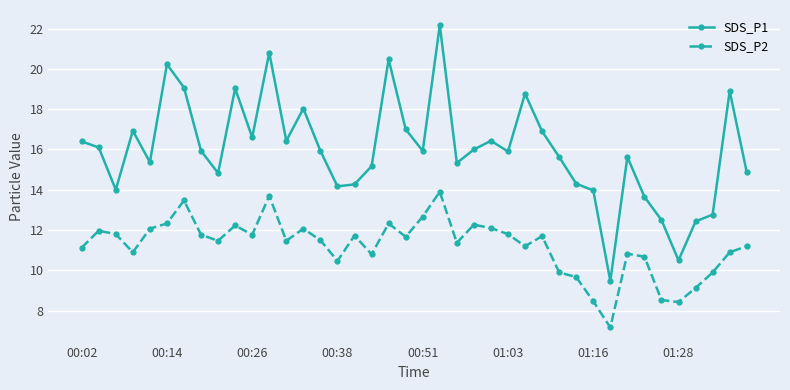

Which series has the largest total across all categories?

SDS_P1